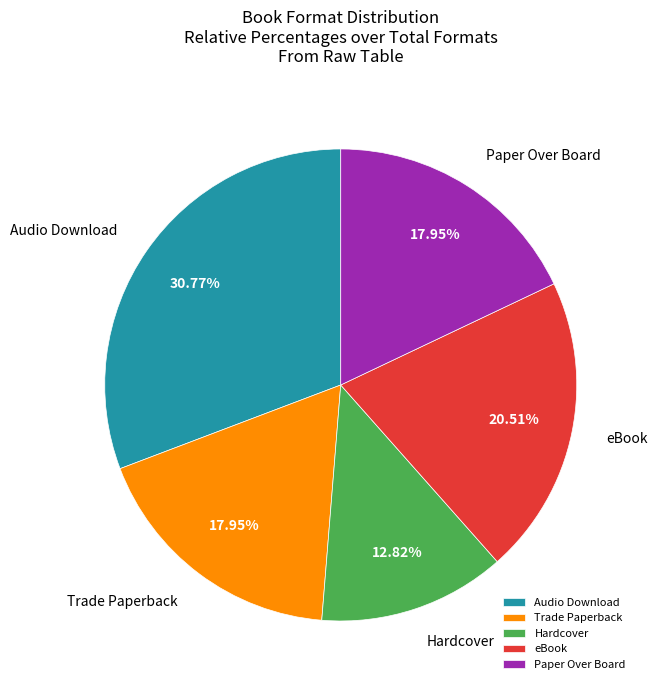

What is the largest slice in the pie chart?

Audio Download